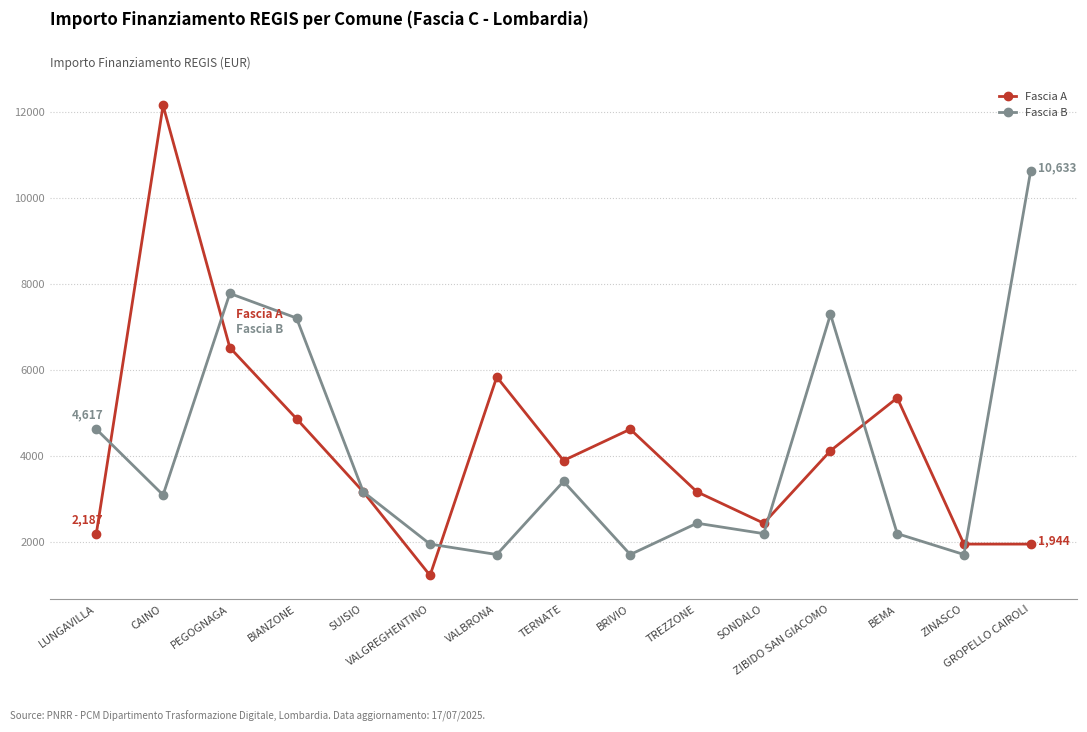

What is the label of the 5th point from the right?

SONDALO